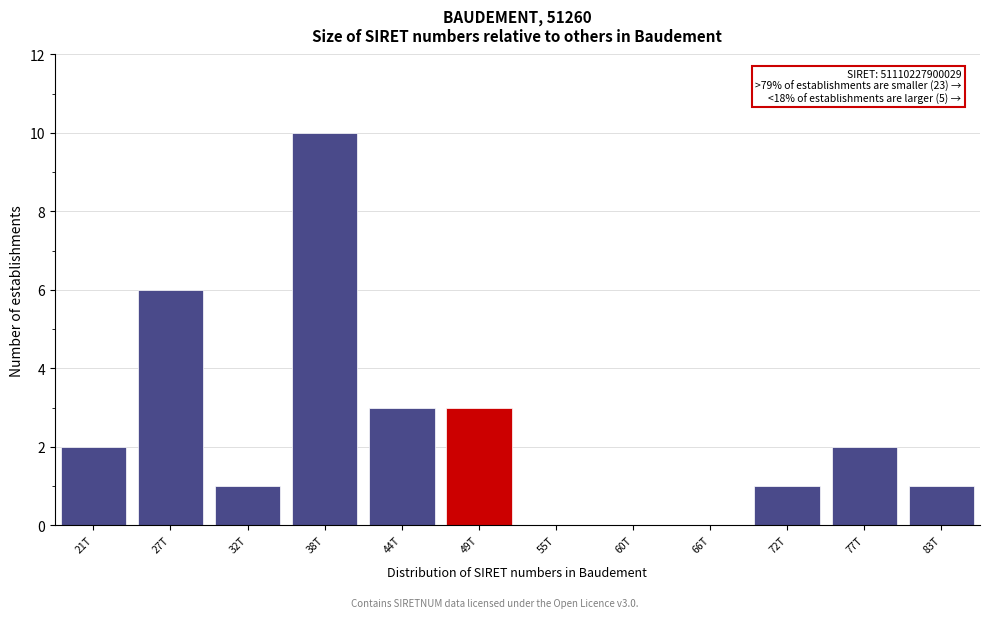

Reading left to right, what are all the values shown in this chart?

21T=2	27T=6	32T=1	38T=10	44T=3	49T=3	55T=0	60T=0	66T=0	72T=1	77T=2	83T=1